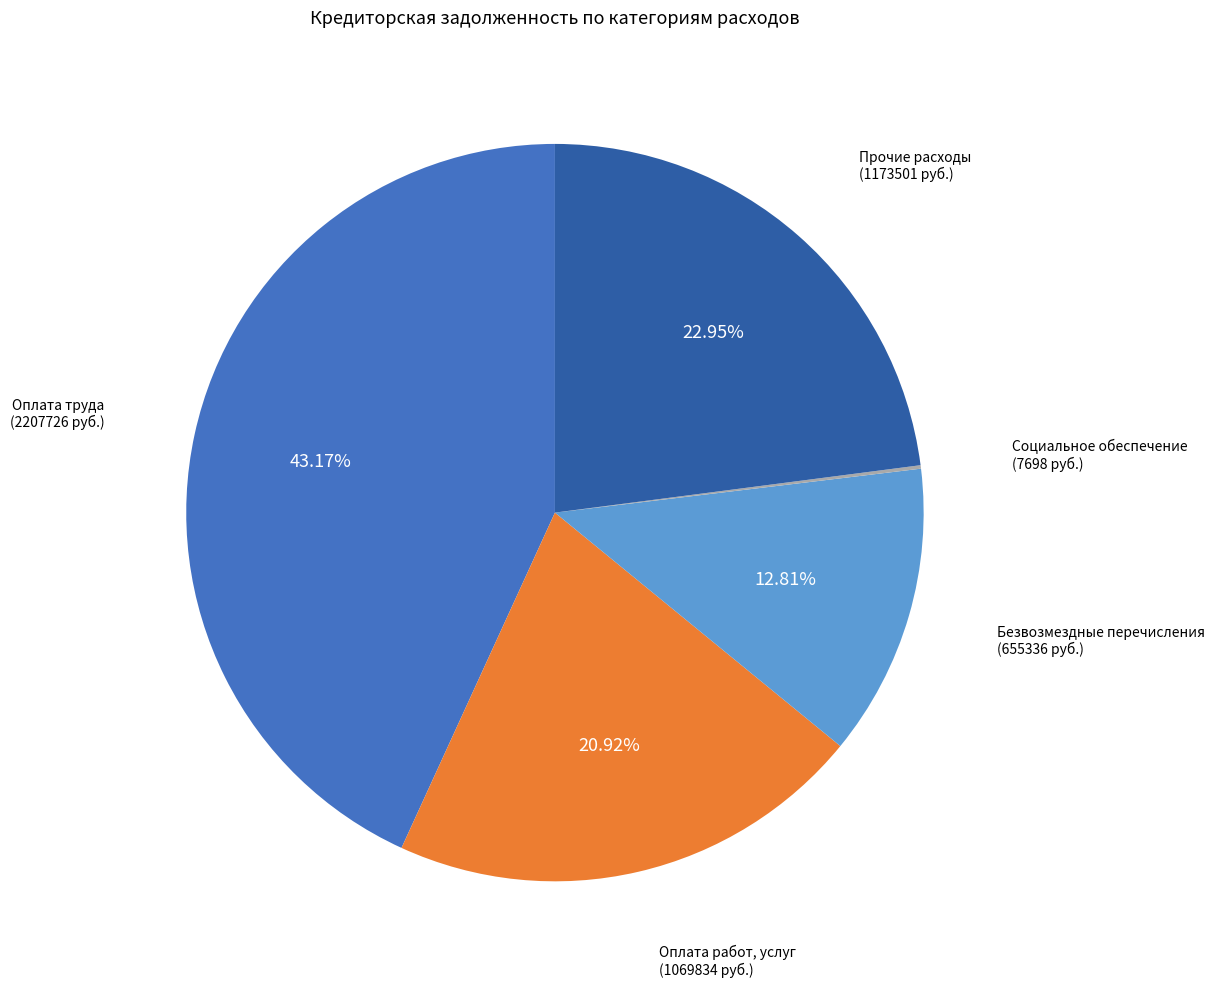

What is the largest slice in the pie chart?

Оплата труда